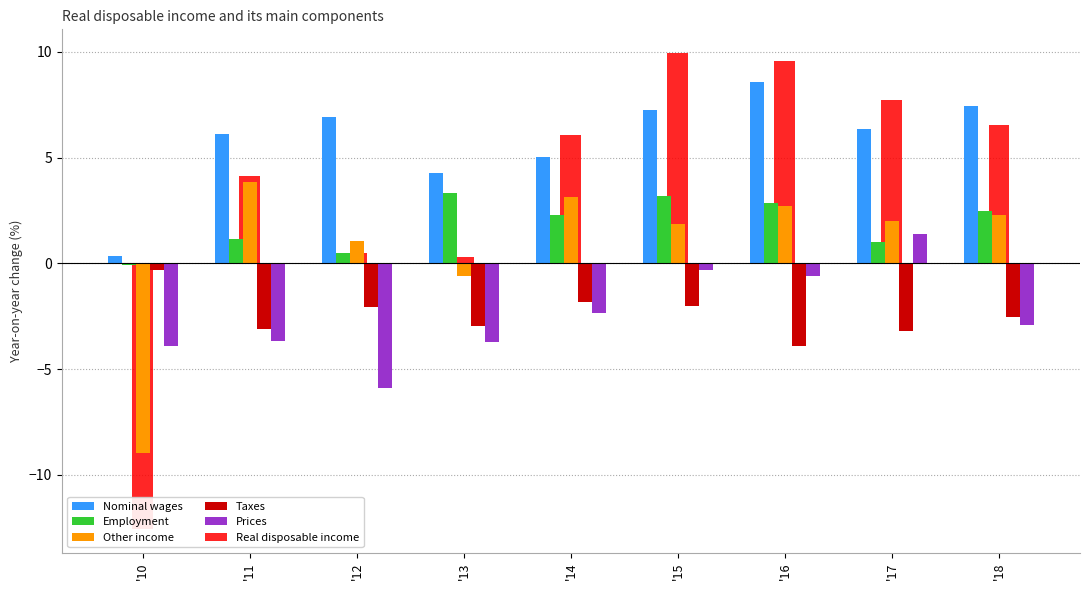

Which series has the largest total across all categories?

Nominal wages